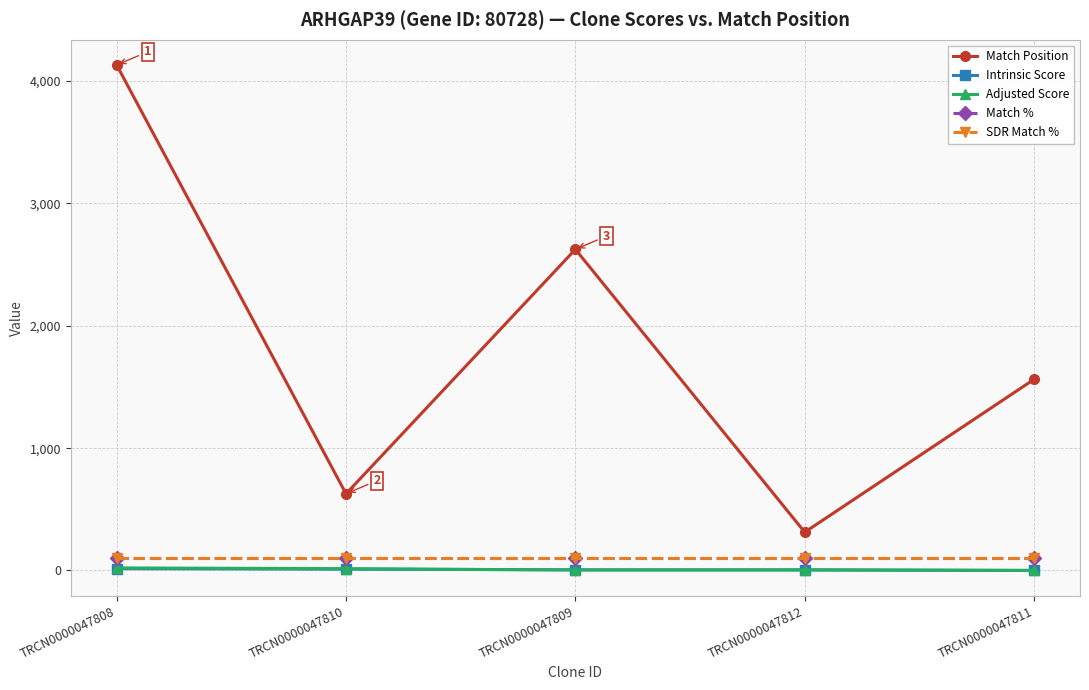

What is the minimum value for Intrinsic Score?

0.5